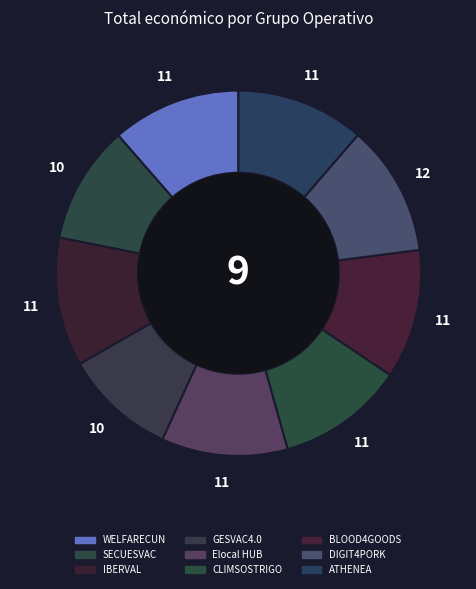

Does GESVAC4.0 represent more than half of the total?

No